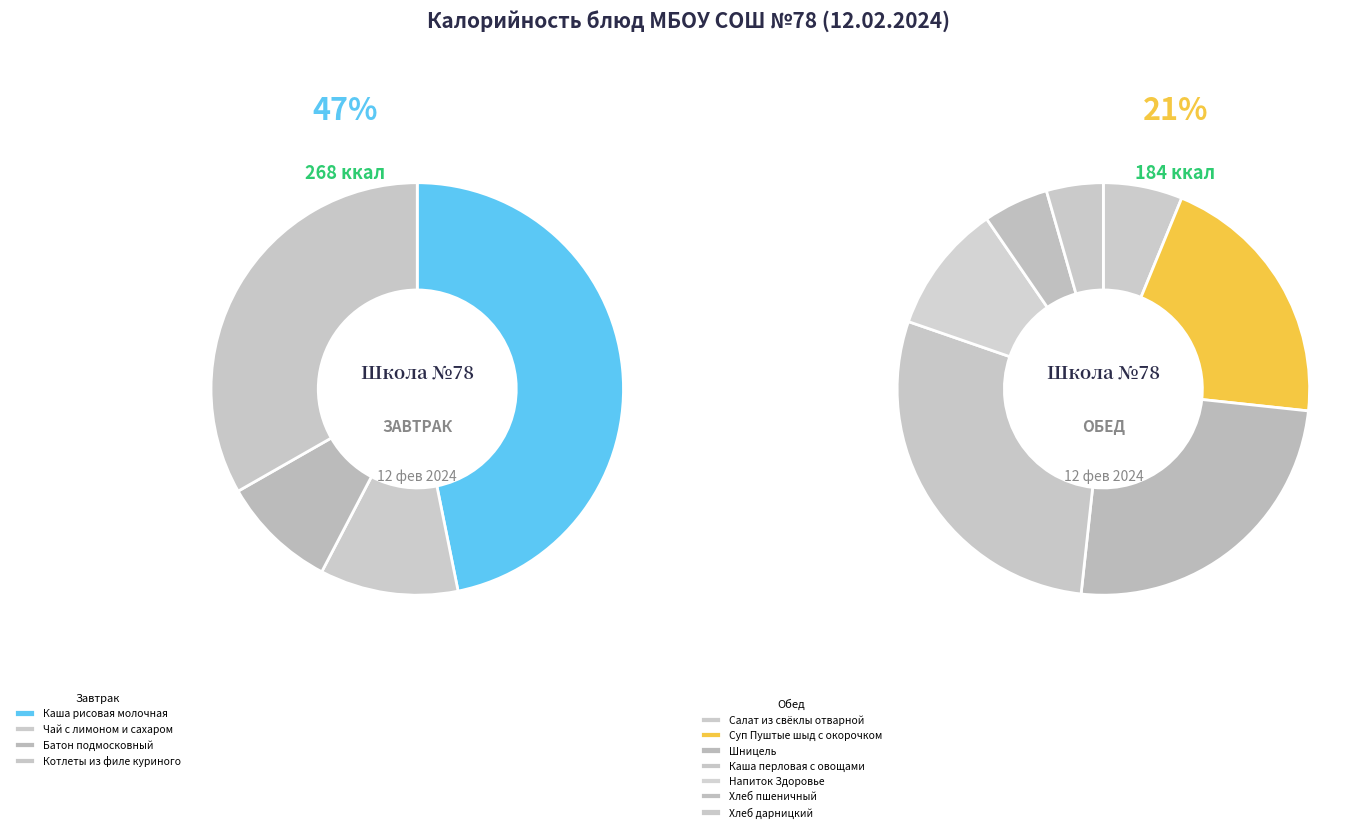

Rank the categories by value from highest to lowest.

Каша рисовая молочная, Каша перловая с овощами, Шницель, Котлеты из филе куриного, Суп Пуштые шыд с окорочком, Напиток Здоровье, Чай с лимоном и сахаром, Салат из свёклы отварной, Батон подмосковный, Хлеб пшеничный, Хлеб дарницкий